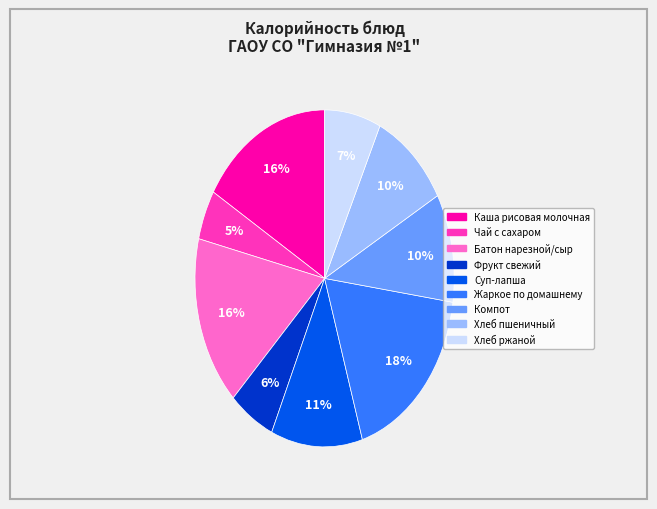

Combined, do Хлеб ржаной and Суп-лапша account for over 50%?

No